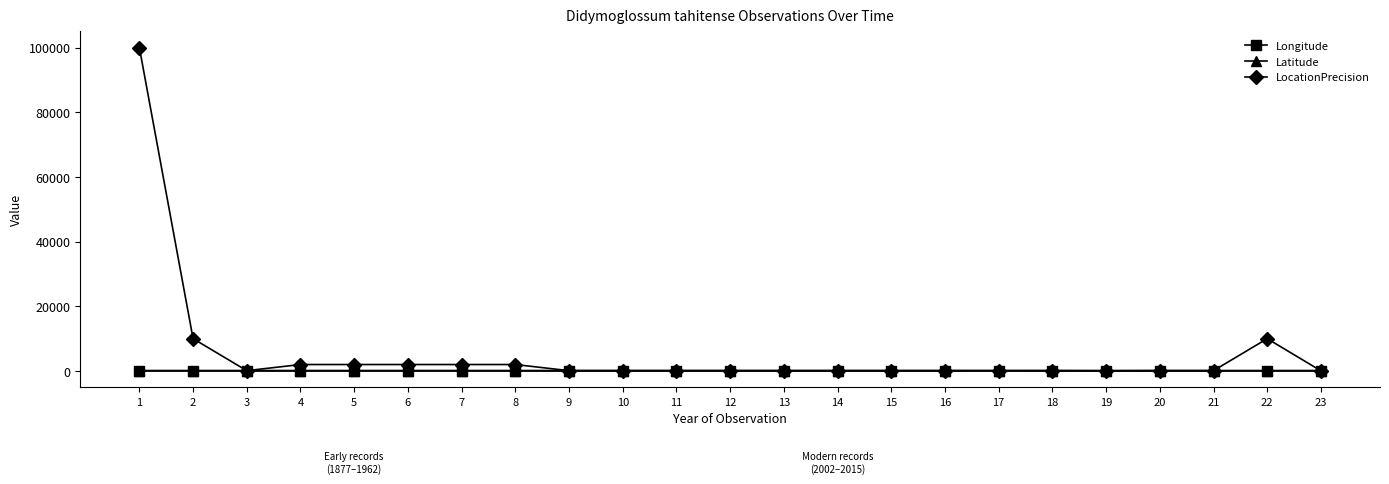

Does the chart have visible grid lines?

No